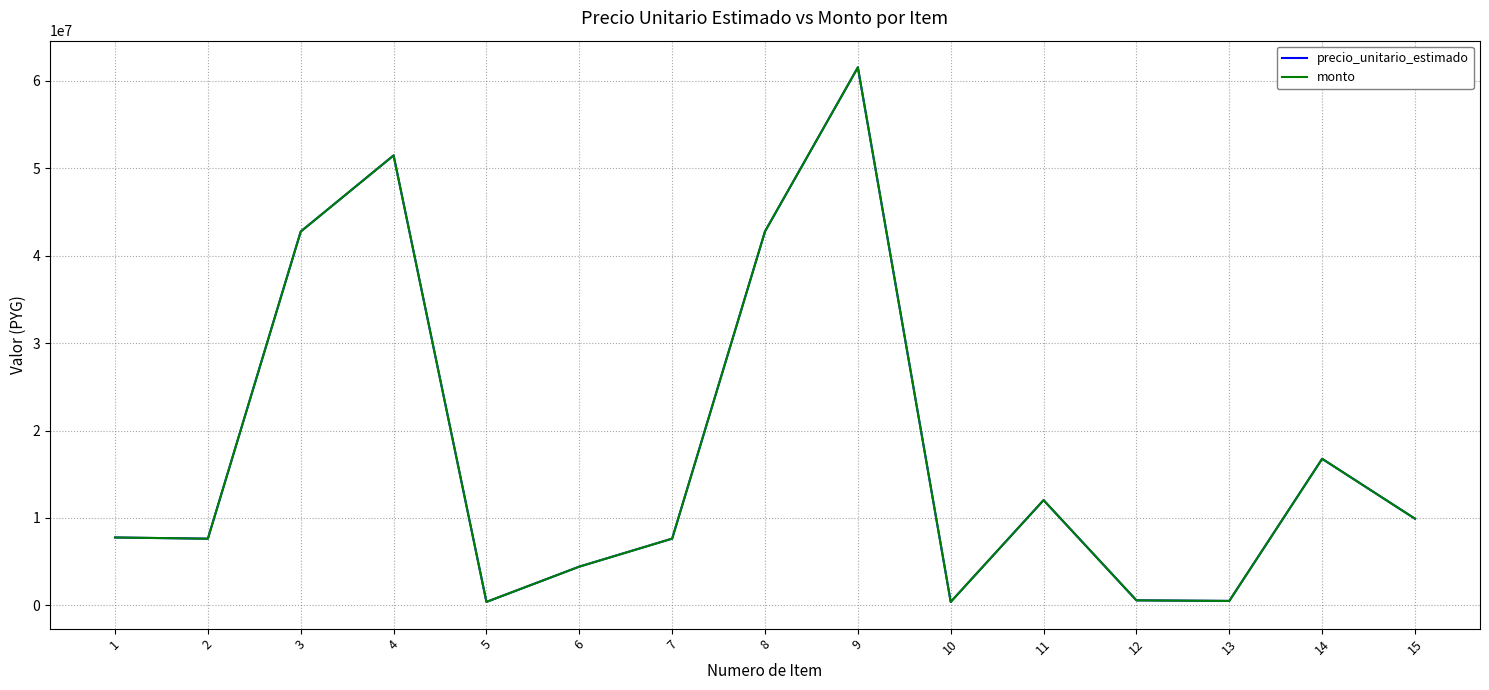

At which category is the sum across all series the highest?

9